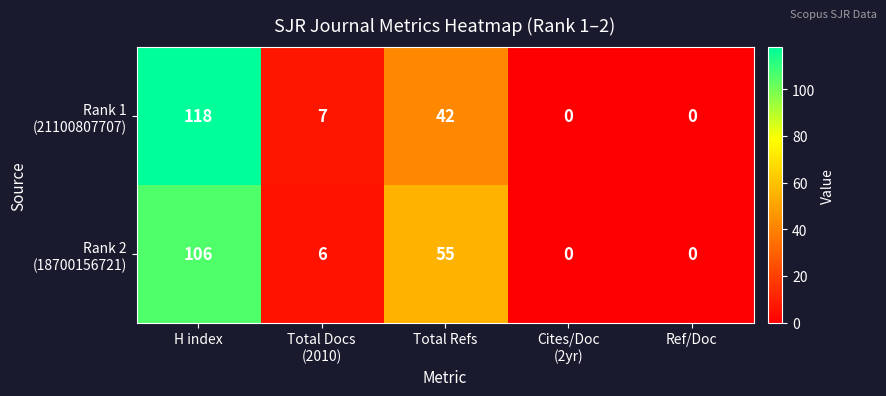

How many categories are shown in the chart?

5